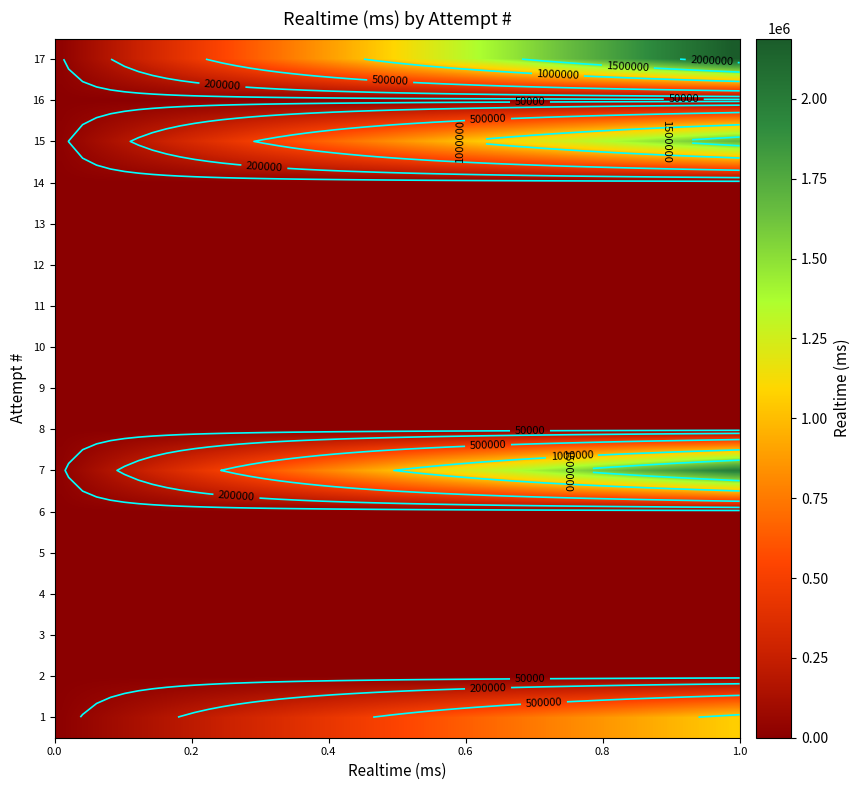

What is the sum of all values?

6860897